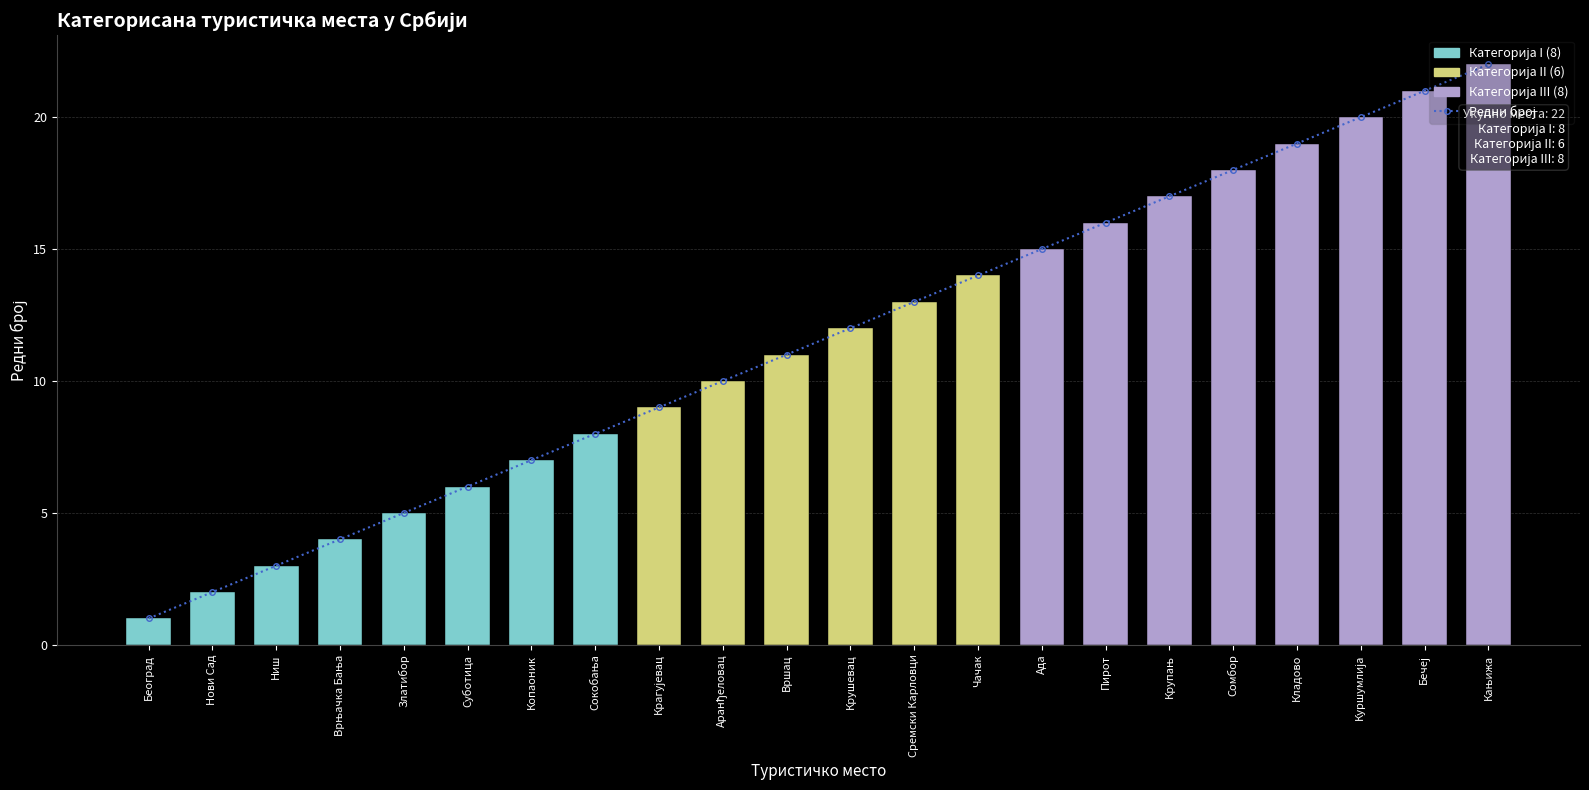

List the labels in order of value, smallest first.

Београд, Нови Сад, Ниш, Врњачка Бања, Златибор, Суботица, Копаоник, Сокобања, Крагујевац, Аранђеловац, Вршац, Крушевац, Сремски Карловци, Чачак, Ада, Пирот, Крупањ, Сомбор, Кладово, Куршумлија, Бечеј, Кањижа